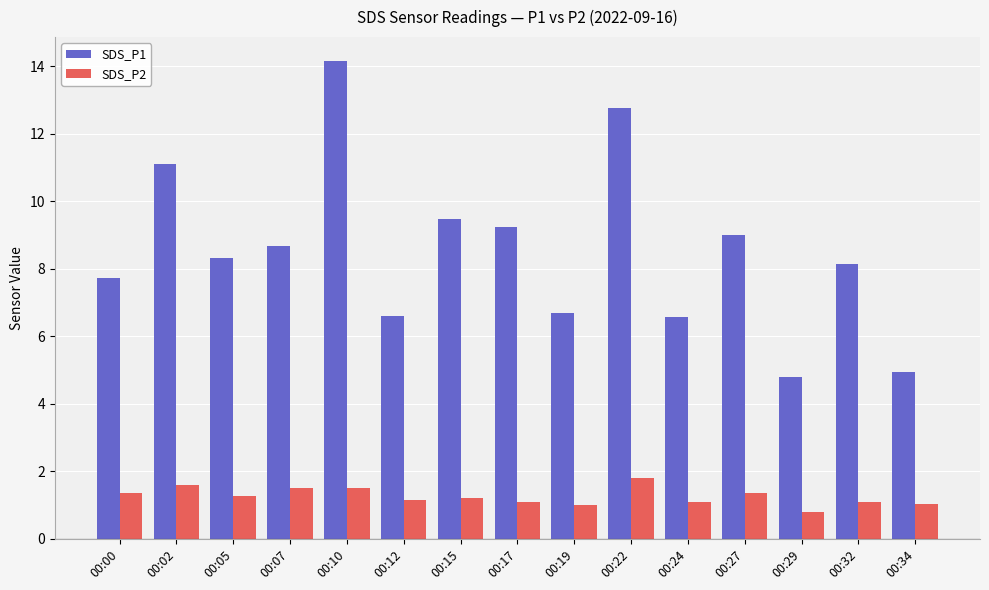

Is the value of SDS_P1 at 00:05 greater than the value of SDS_P2 at 00:00?

Yes